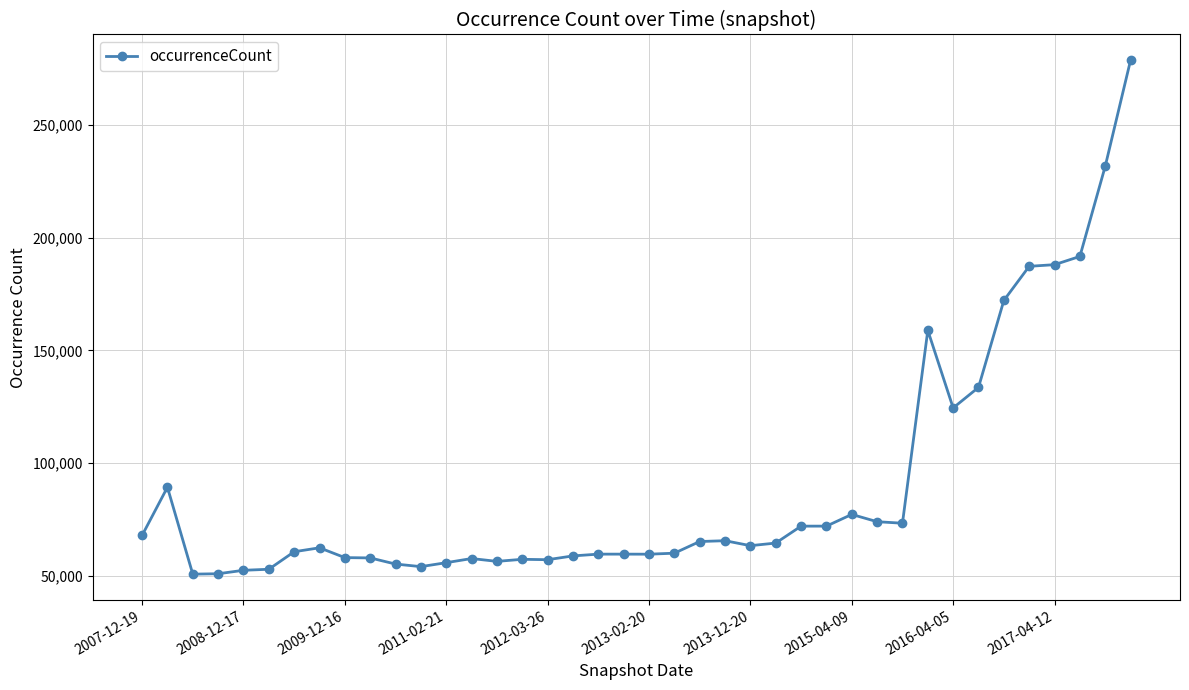

True or false: the data has more than 1 interior local peaks.

True